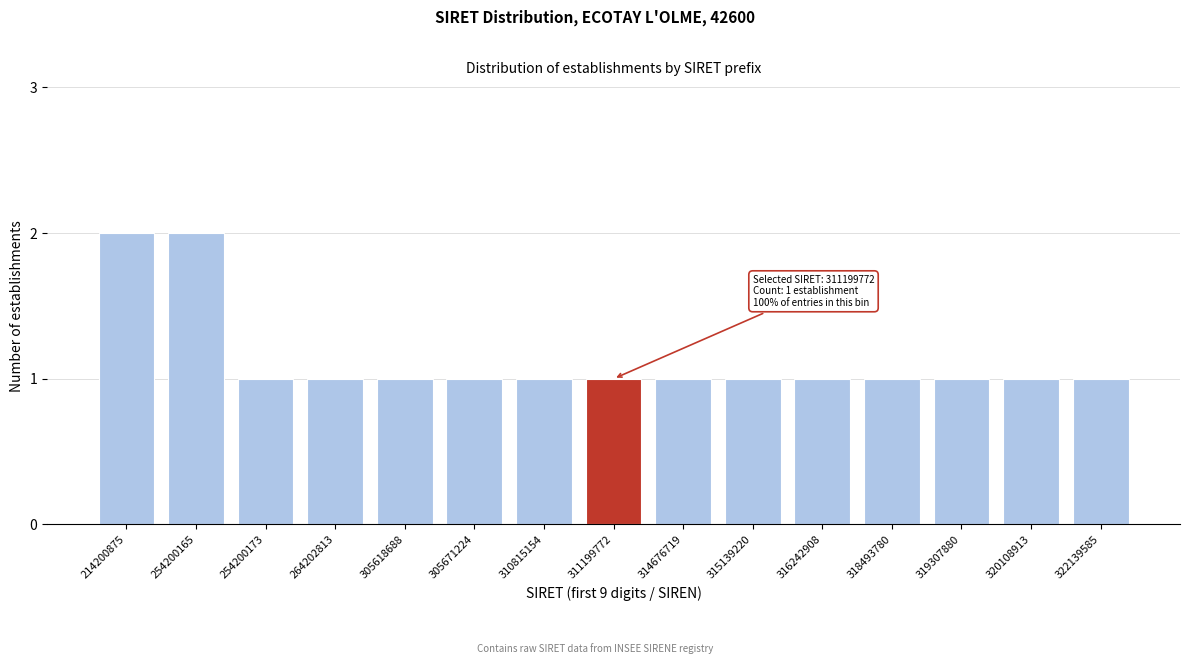

Reading left to right, list all the values displayed in this chart.

214200875=2	254200165=2	254200173=1	264202813=1	305618688=1	305671224=1	310815154=1	311199772=1	314676719=1	315139220=1	316242908=1	318493780=1	319307880=1	320108913=1	322139585=1